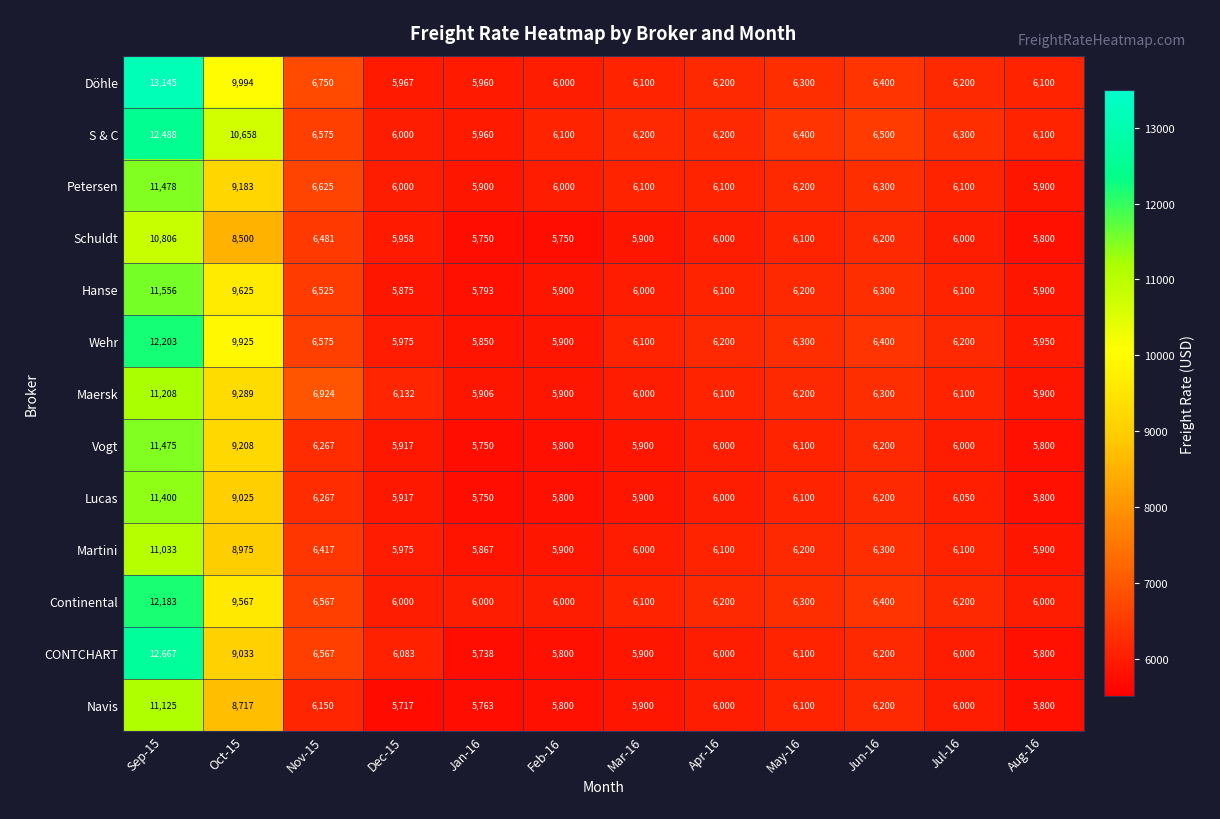

At how many categories does at least one series exceed 7334?

2